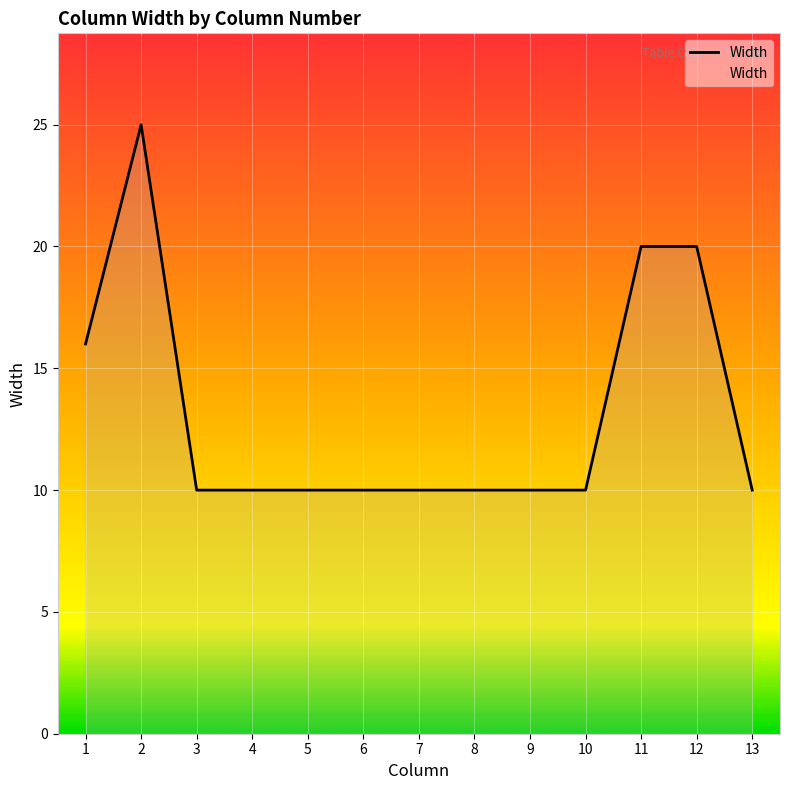

The chart shows a value of 10 at 6. True or false?

True